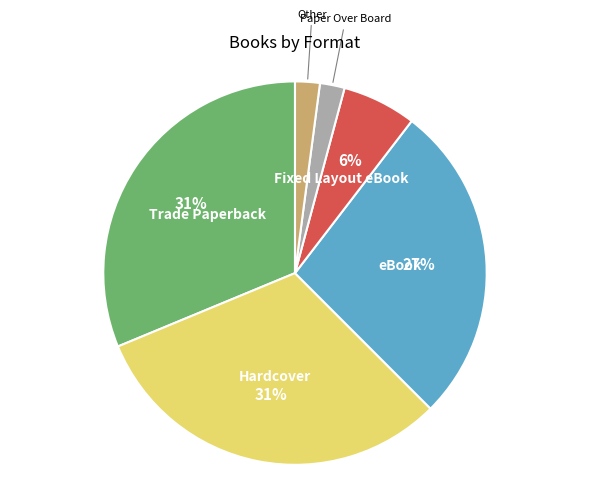

To the nearest percent, what is the difference between the Hardcover and Fixed Layout eBook slice percentages?

25%